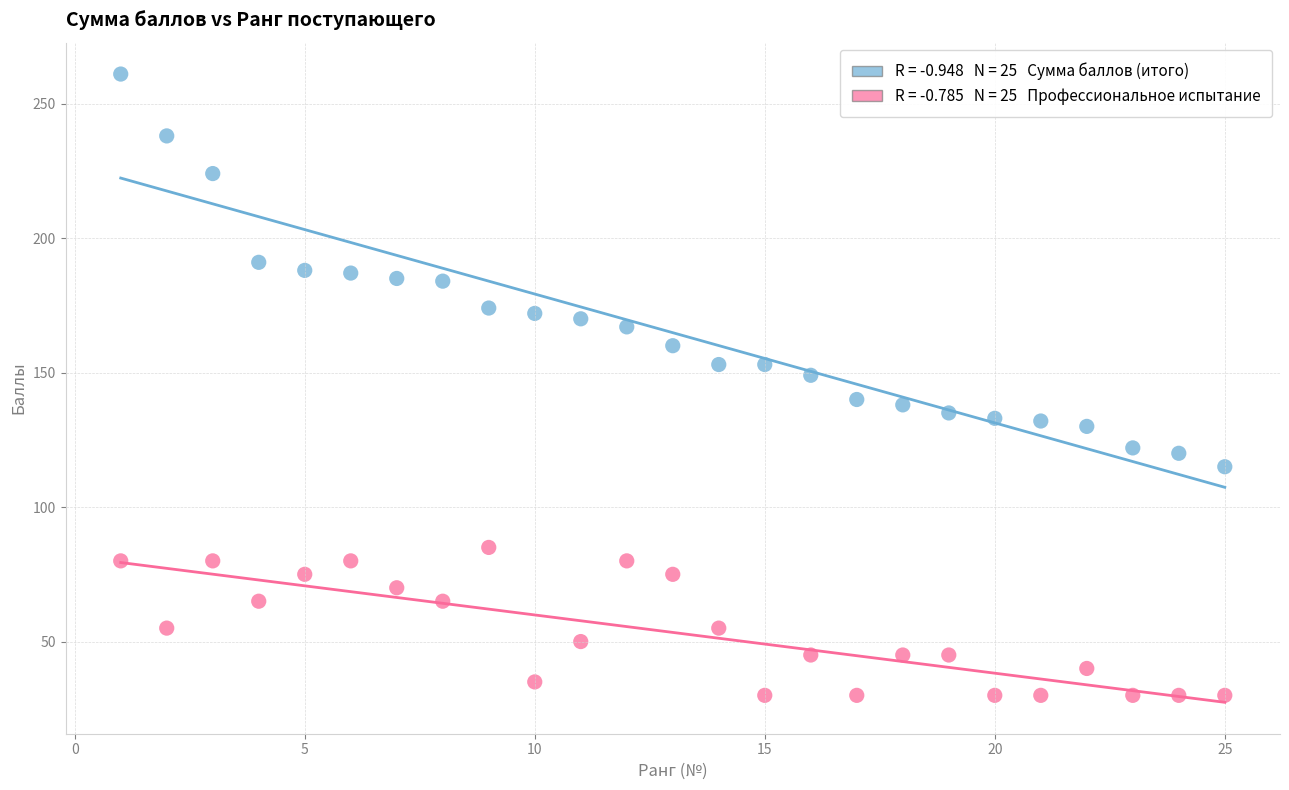

Across all data points, what is the range of X values (max minus min)?

24